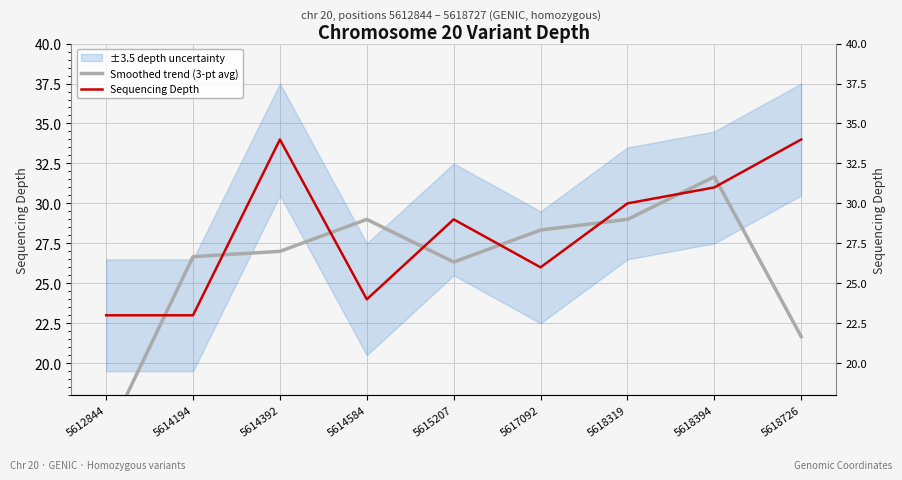

What is the difference between the maximum and minimum values in the Sequencing Depth series?

11.0